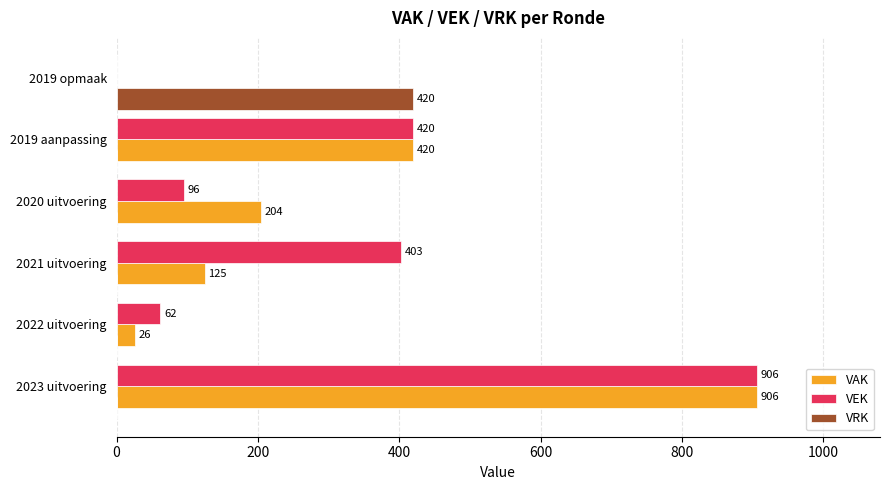

What is the highest value of the VAK series?

906